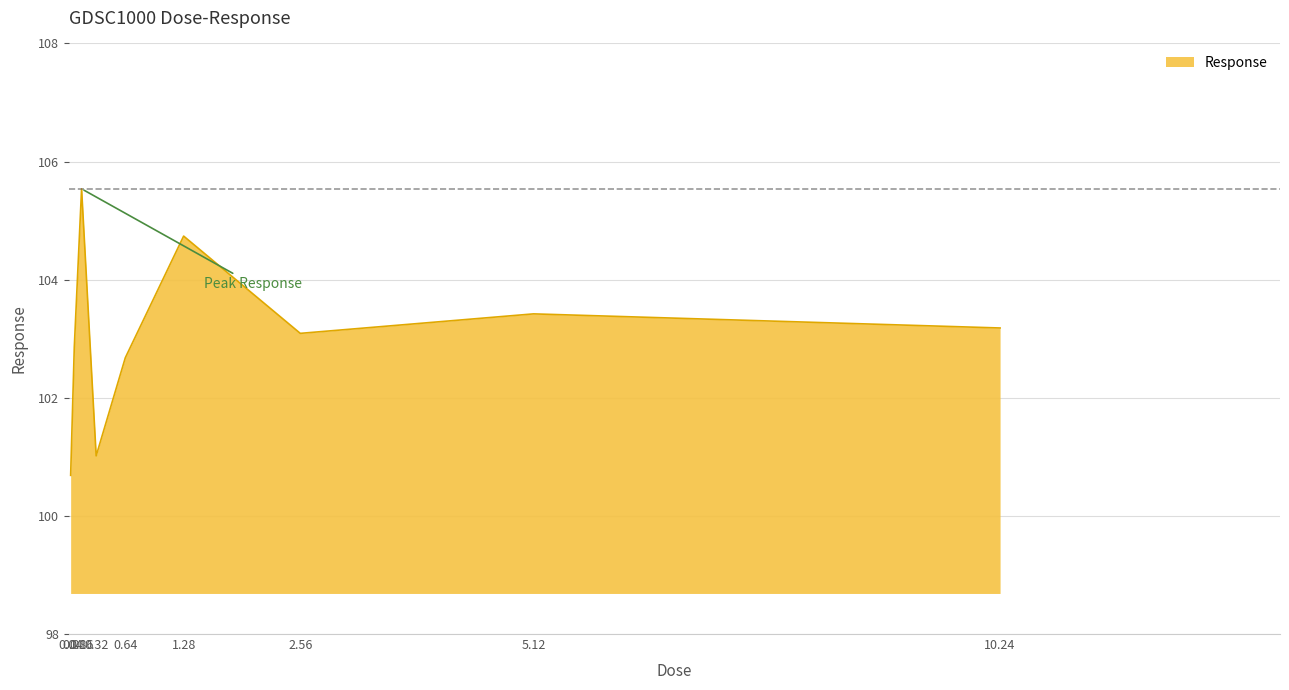

How many lines are shown in the chart?

1